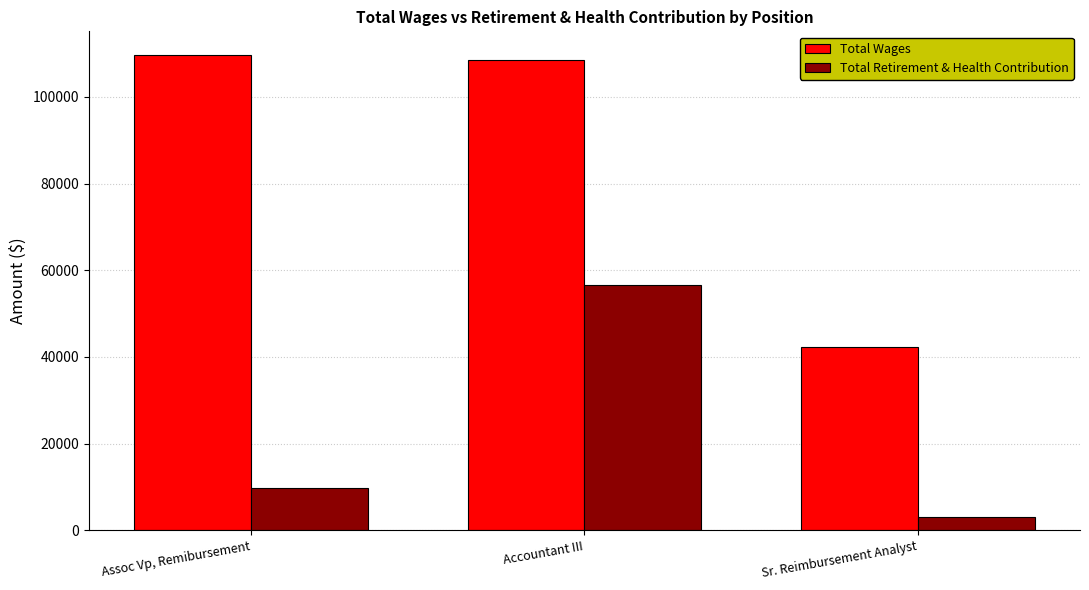

True or false: Total Wages has a value of 65892 at Sr. Reimbursement Analyst.

False